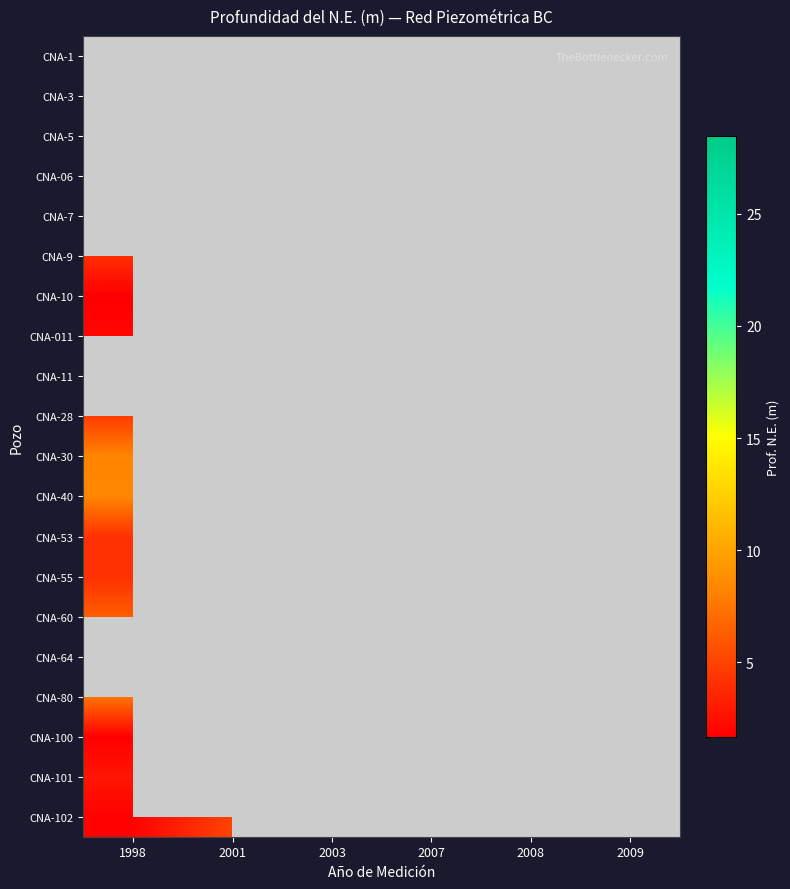

True or false: CNA-011 has a value of 2.0 at 1998.

True